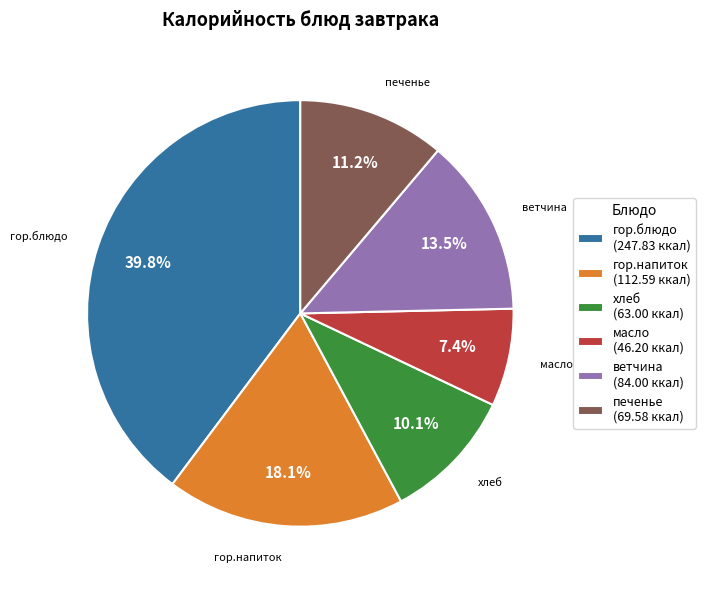

Combined, what portion of the pie is ветчина and масло?

20.9%